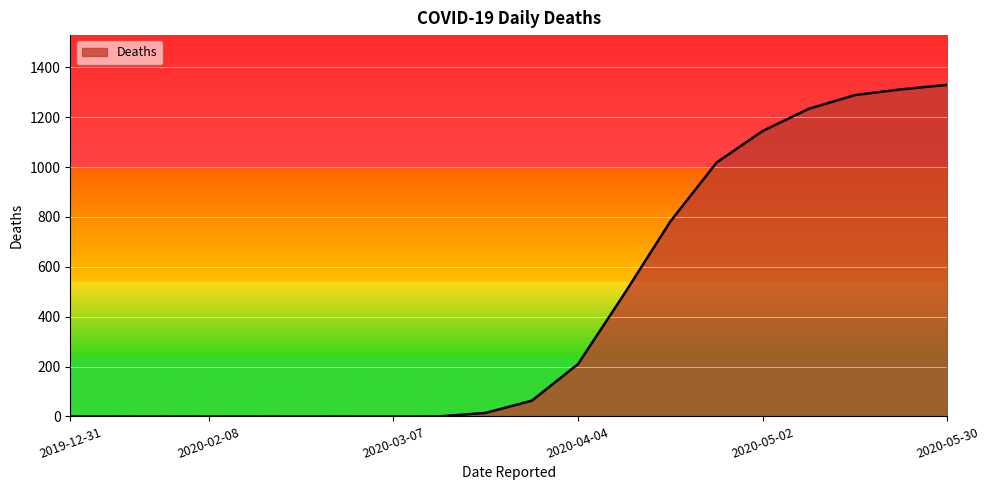

What is the greatest value displayed?

1330